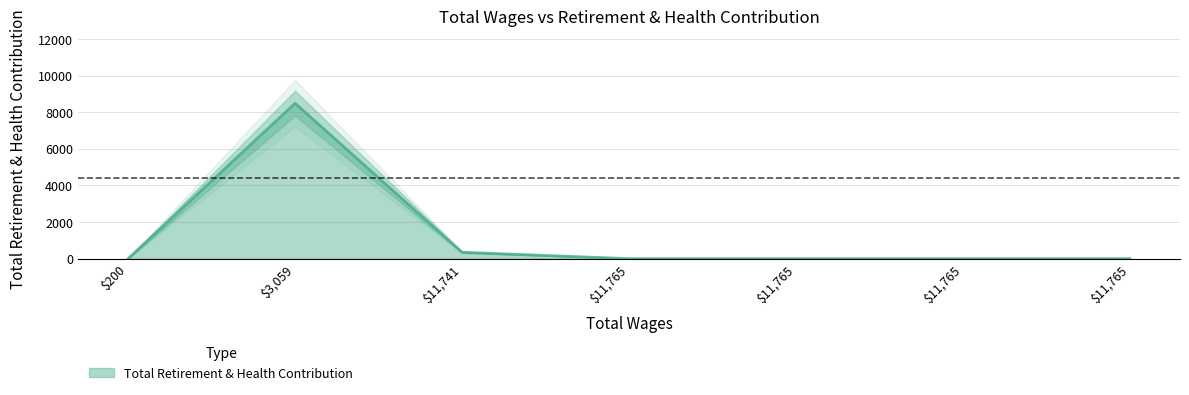

List the labels in order of value, largest first.

3059.0, 11741.0, 11765.0, 11765.0, 11765.0, 11765.0, 200.0